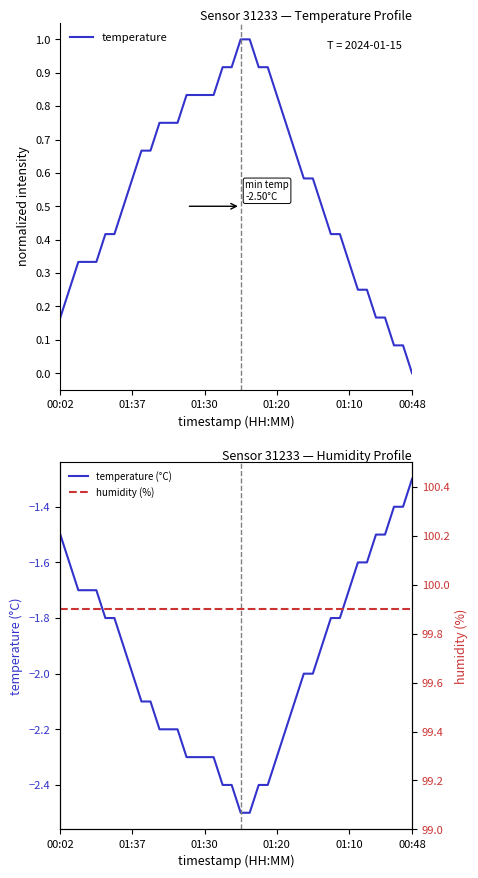

At which label does temperature reach its minimum?

00:48